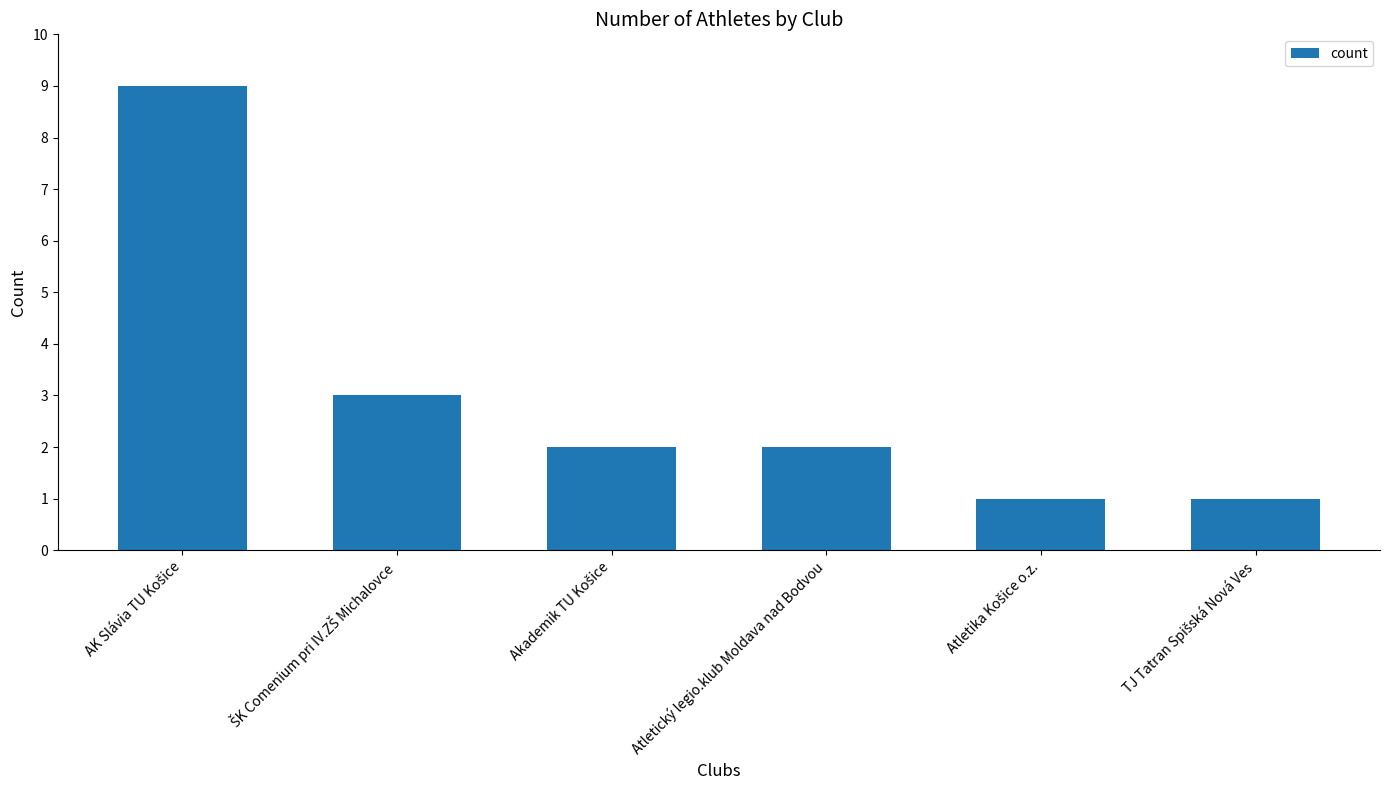

What is the sum of all values?

18